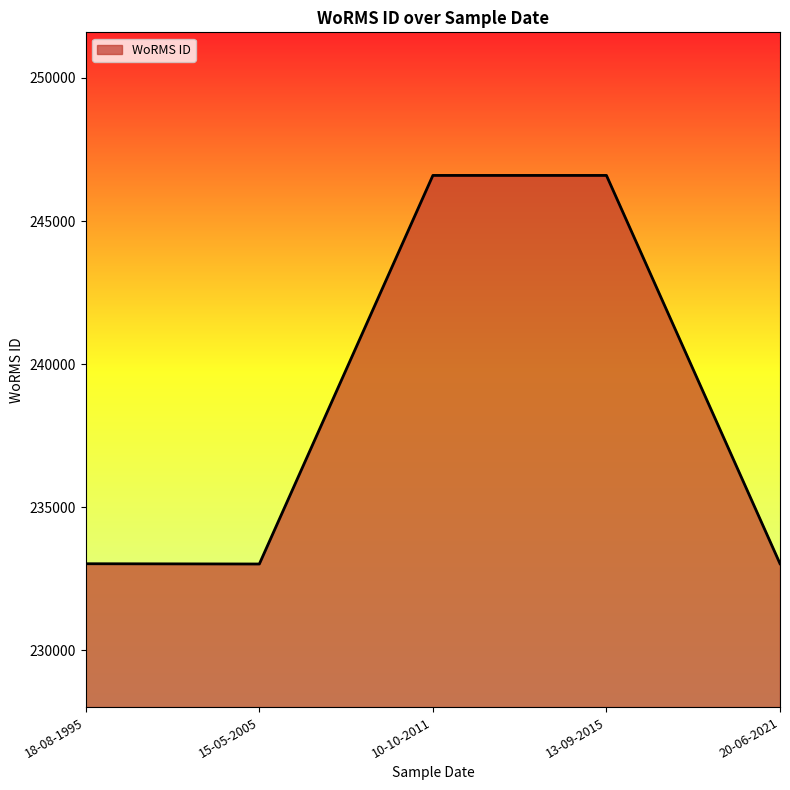

Count the number of data series in this chart.

1